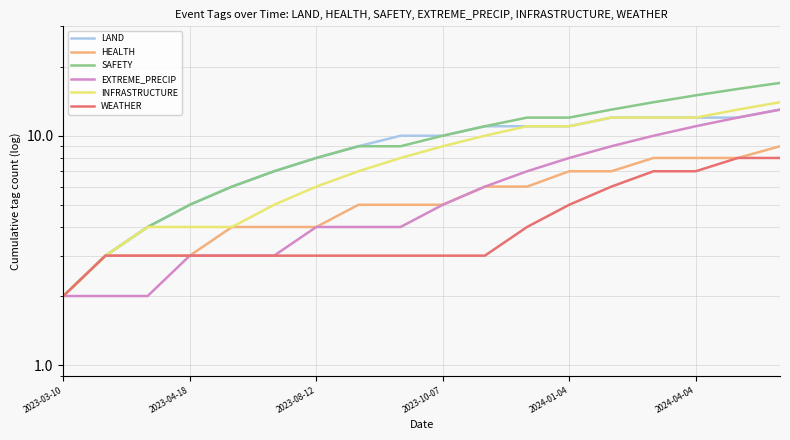

True or false: INFRASTRUCTURE and EXTREME_PRECIP cross at least once.

False